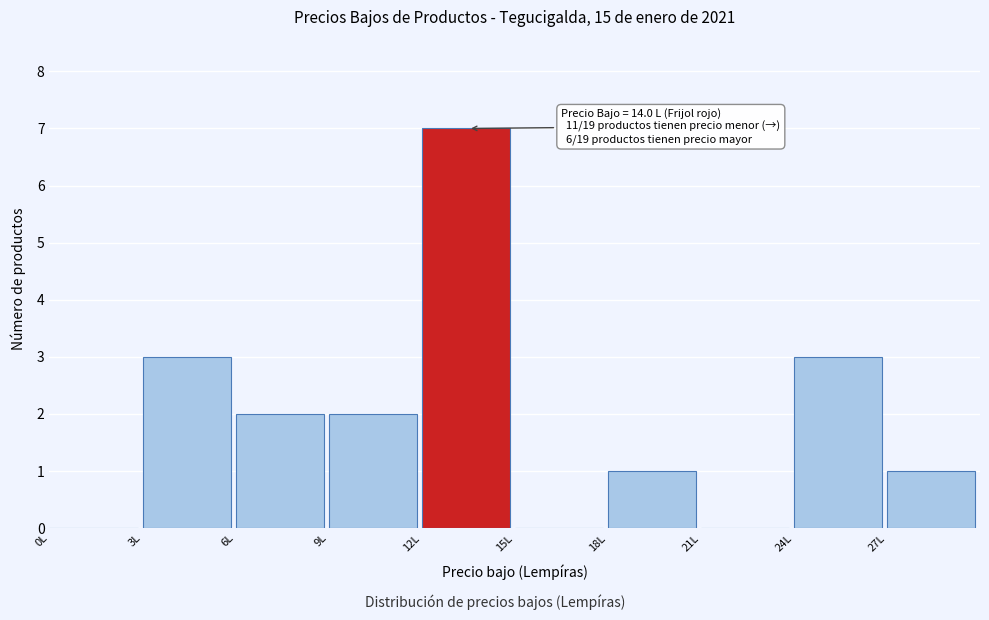

Over which range of the x-axis is the bar tallest?

12 to 15